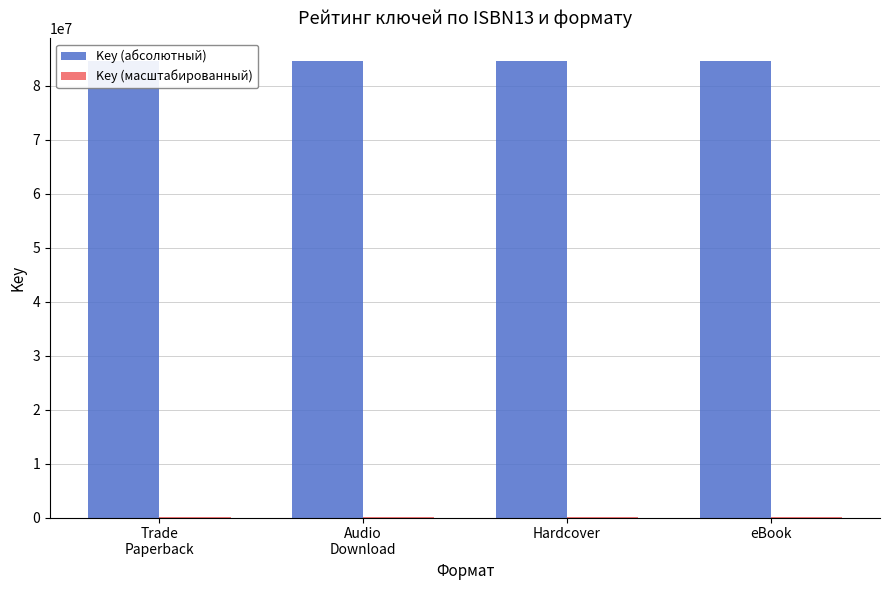

How many bars are there in total?

8